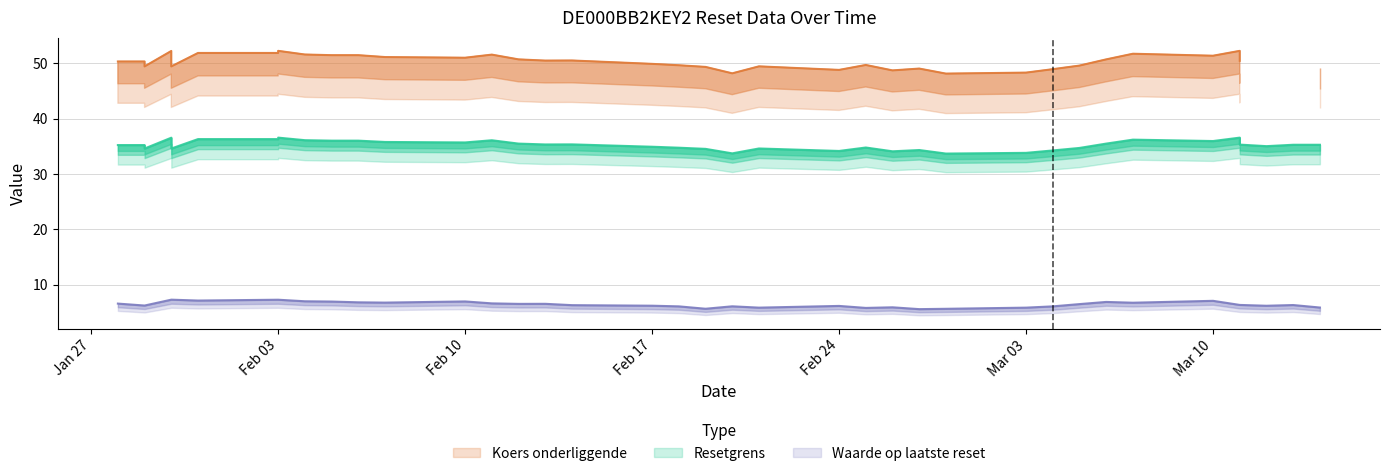

True or false: Resetgrens has a value of 36.6 at 30.

True